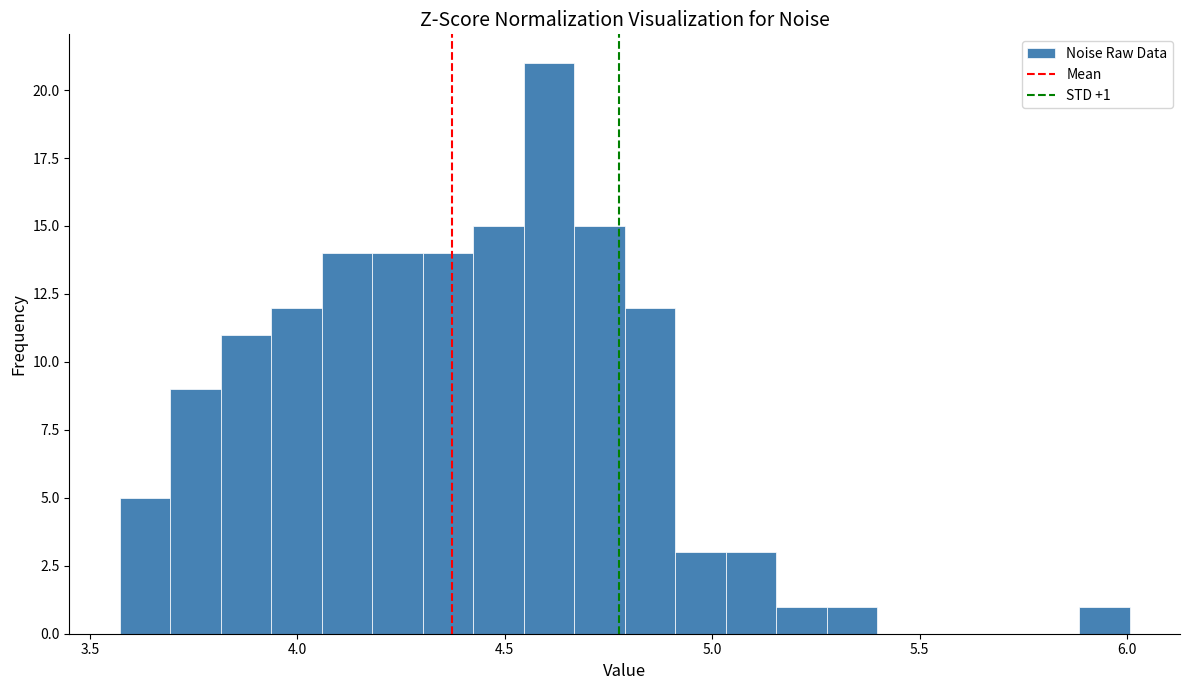

Around what value on the x-axis is the tallest bar? Give the approximate position of its centre, as read against the axis.

4.60